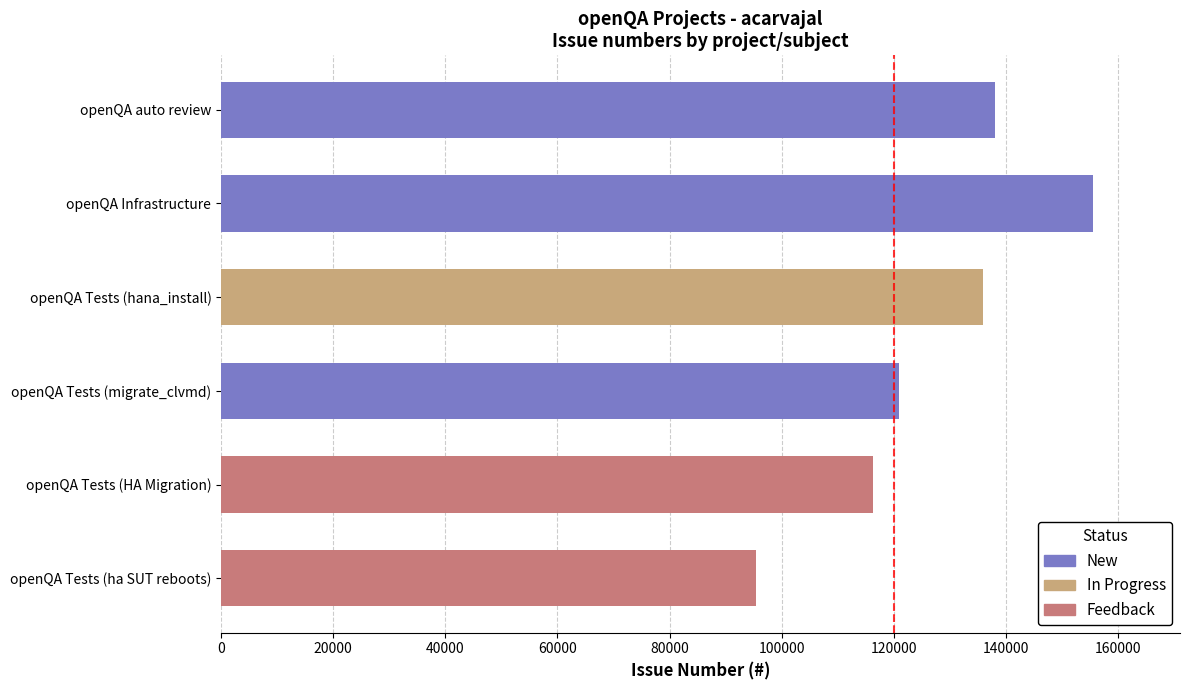

Where is the data nearest to the value 125470?

openQA Tests (migrate_clvmd)